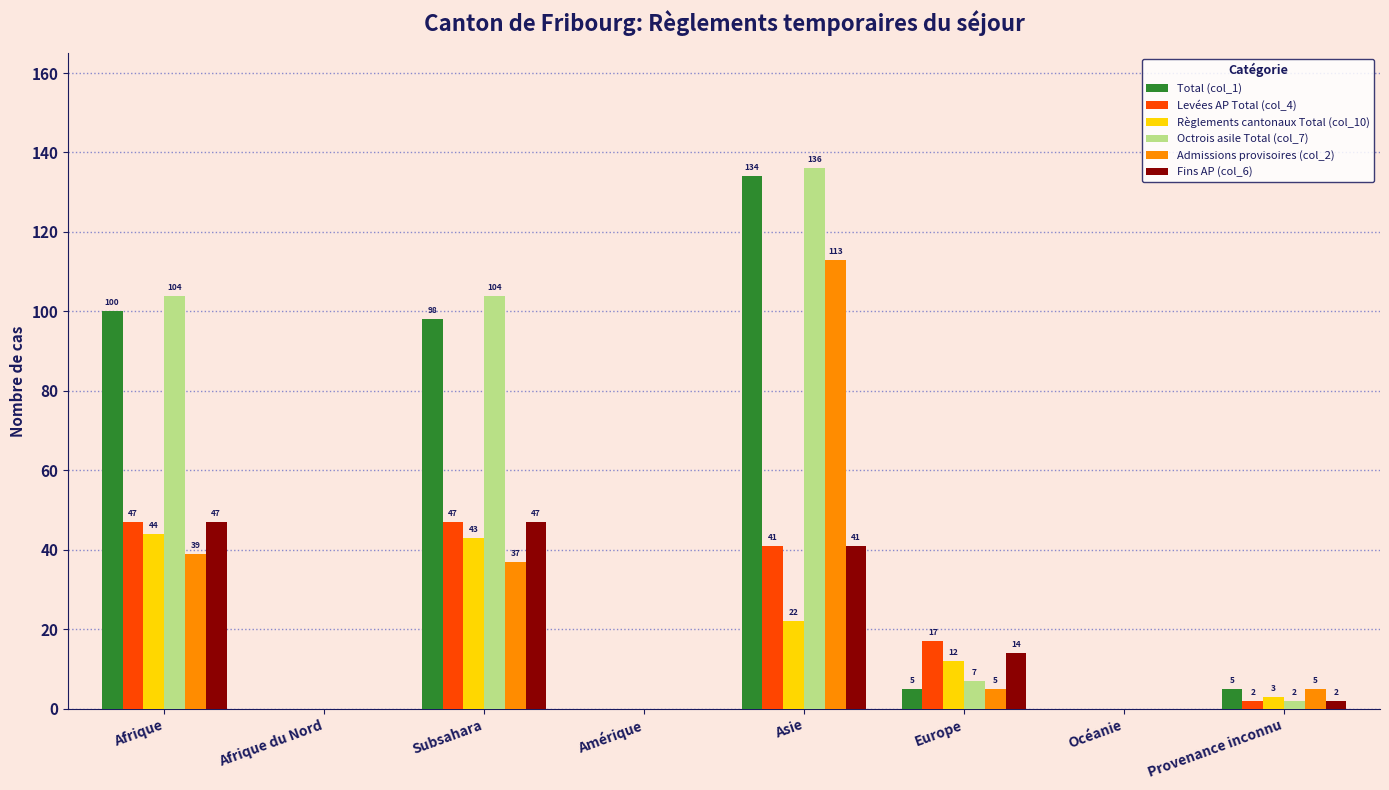

The value of Fins AP (col_6) at Europe is 4. True or false?

False